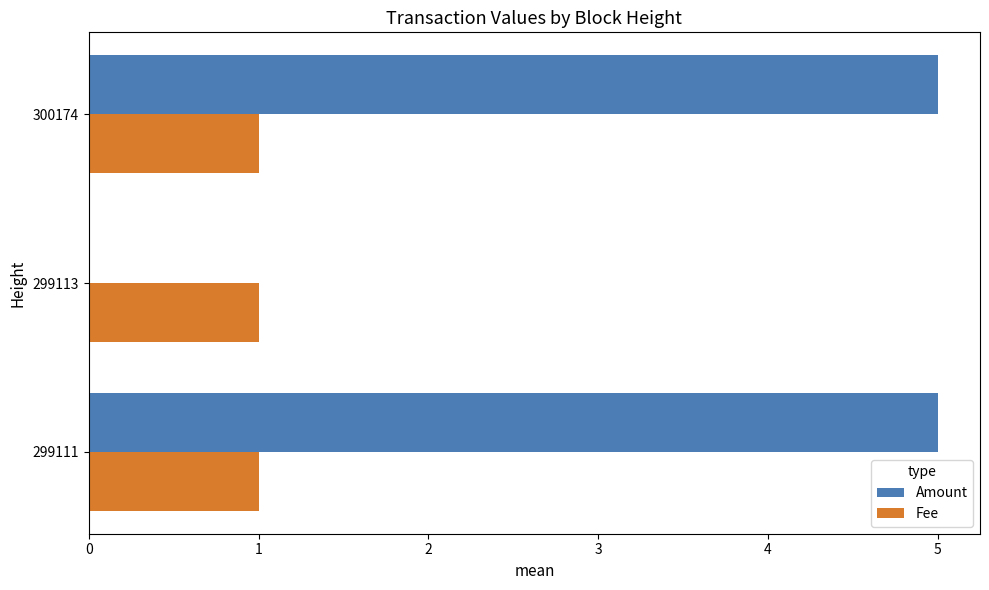

What are all the series names shown in the legend?

Amount, Fee